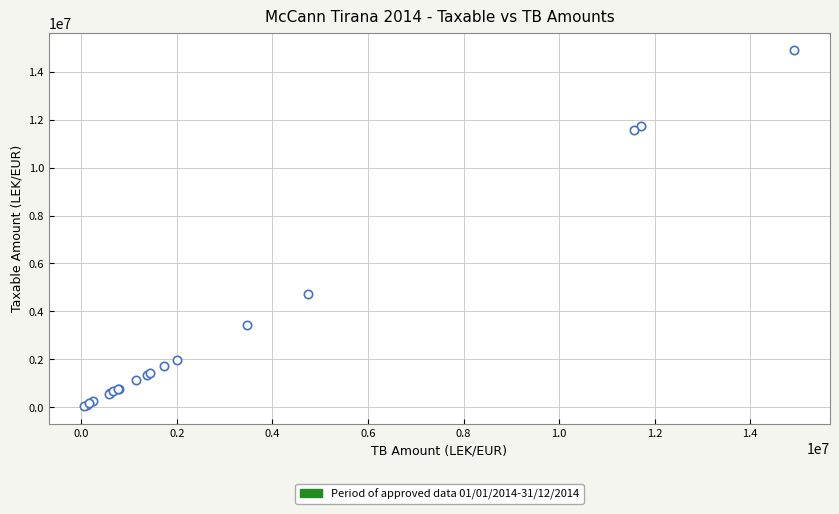

What Y value in the scatter plot is closest to 7474836?

4731146.9